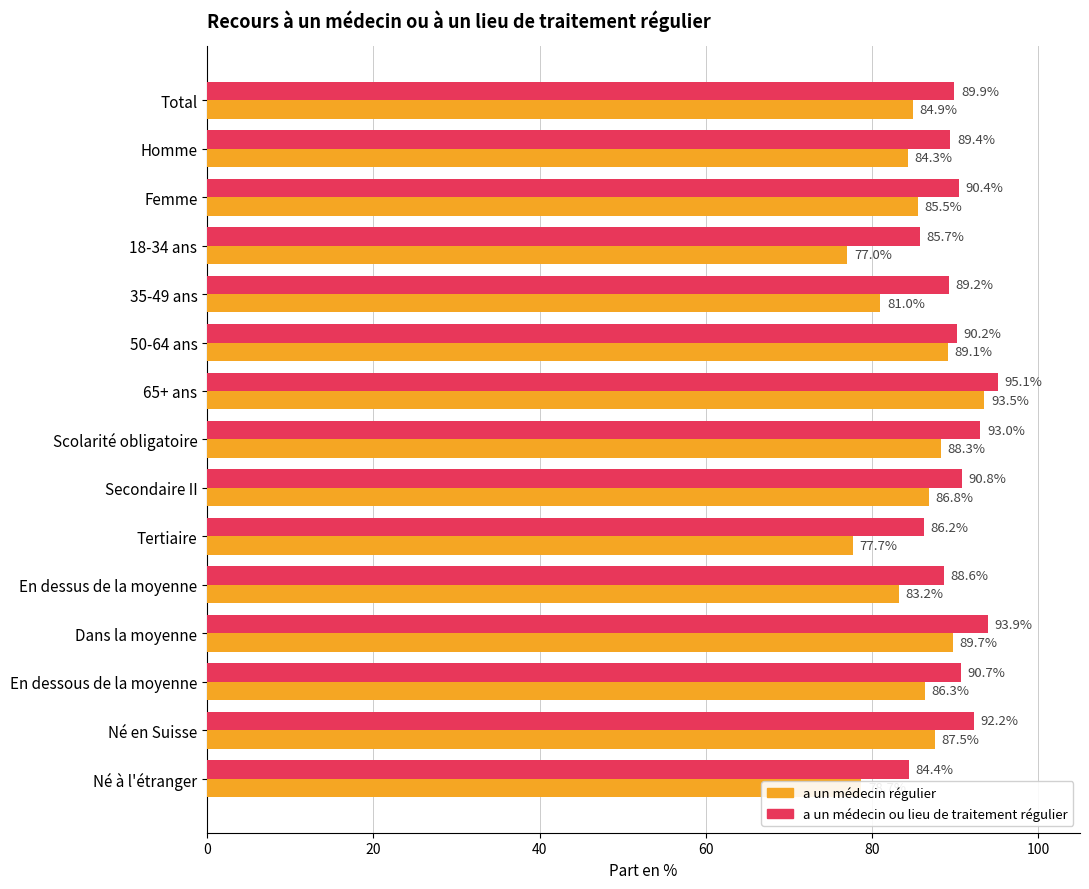

True or false: a un médecin régulier has a value of 81.0 at 35-49 ans.

True